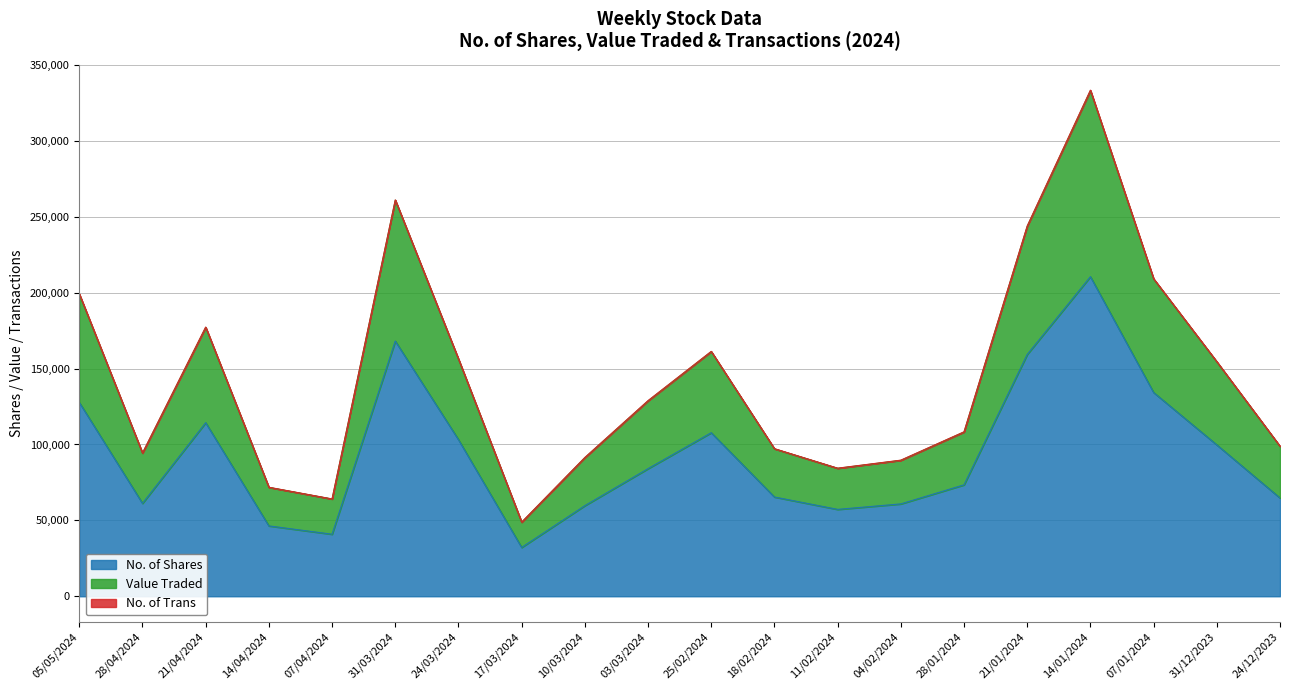

Which category has the lowest value across all series?

28/01/2024